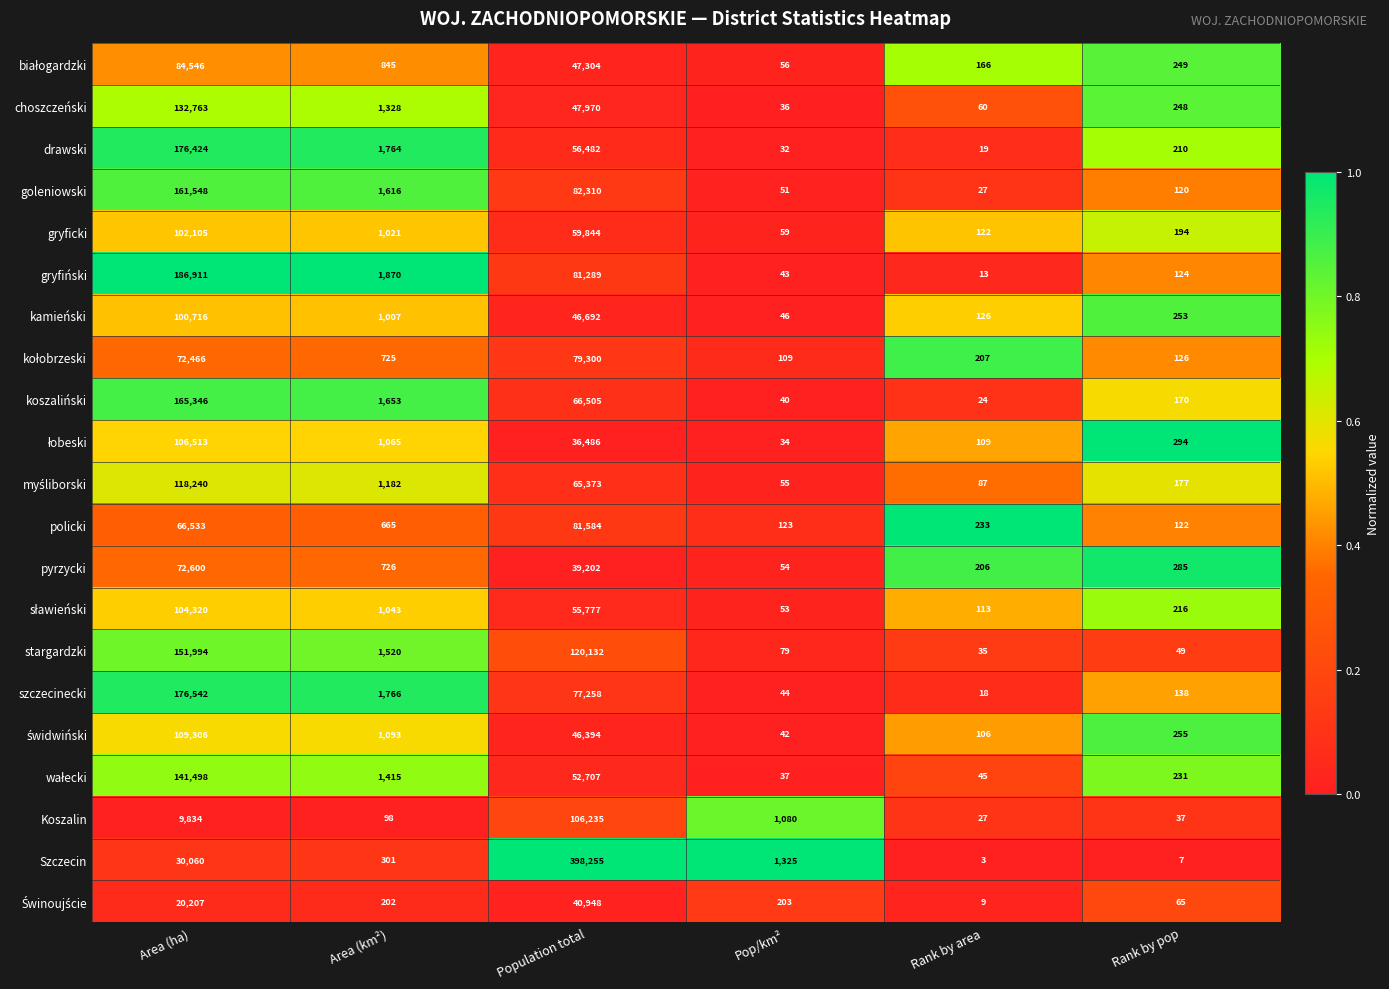

Which series has the largest total across all categories?

Szczecin